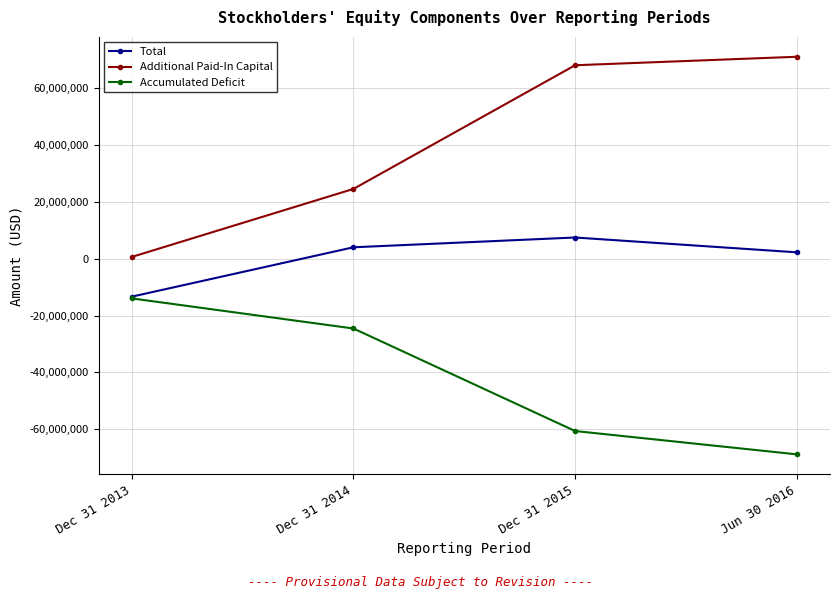

What is the label of the 2nd point from the left?

Dec 31 2014